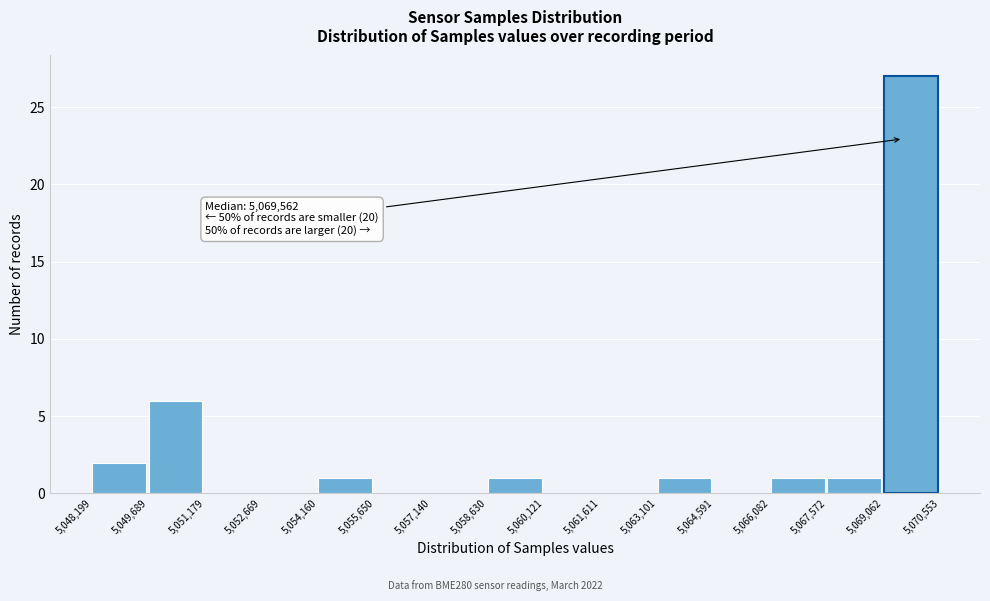

Over which range of the x-axis is the bar tallest?

5,069,062 to 5,070,553